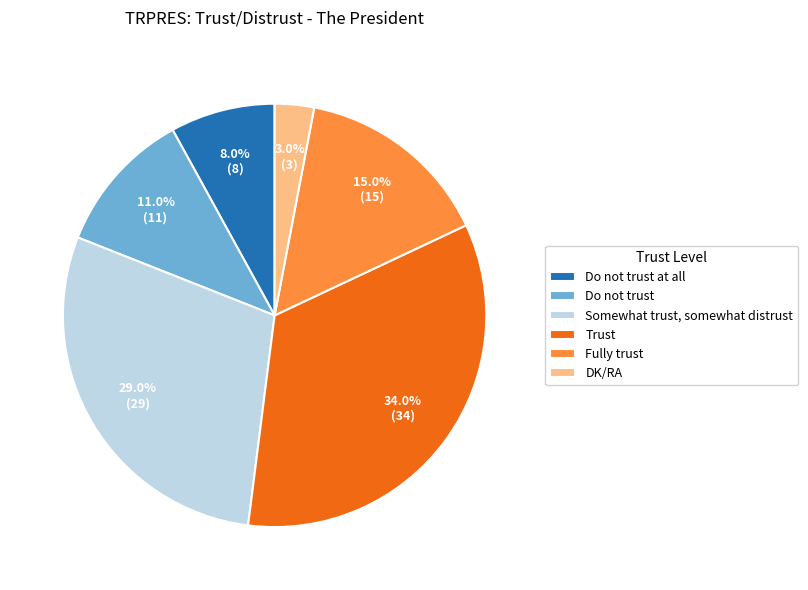

To the nearest percent, what is the difference between the Trust and Do not trust at all slice percentages?

26%